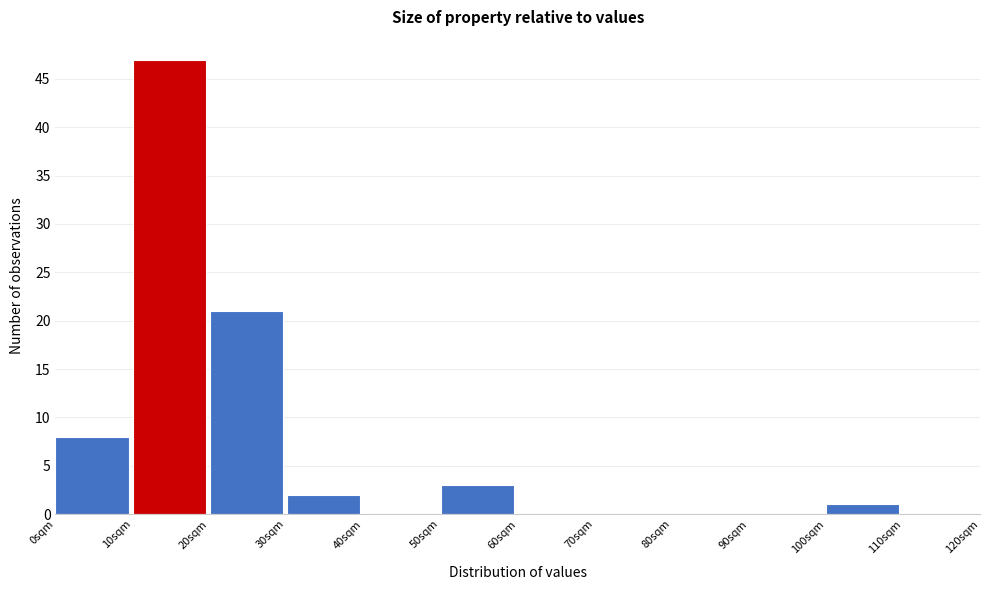

Over which range of the x-axis is the bar tallest?

10 to 20